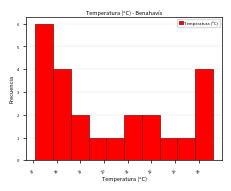

Reading left to right, transcribe this chart: for each bar, give the range it covers on the x-axis and its height. Neither the bar edges nor the heights are printed on the chart, so give them approximately, as read against the axes.

17.10 to 17.85: 6
17.85 to 18.60: 4
18.60 to 19.35: 2
19.35 to 20.10: 1
20.10 to 20.85: 1
20.85 to 21.60: 2
21.60 to 22.35: 2
22.35 to 23.10: 1
23.10 to 23.85: 1
23.85 to 24.60: 4